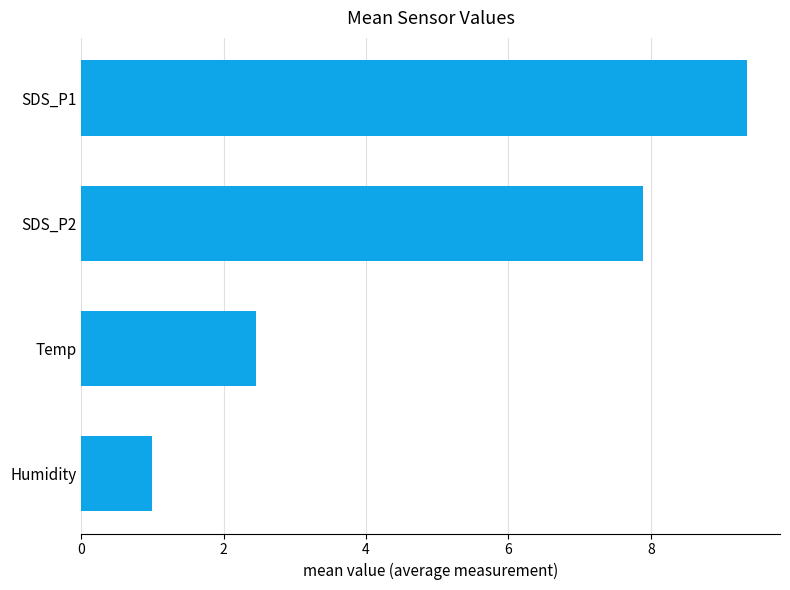

Reading top to bottom, list all the values displayed in this chart.

SDS_P1=9.3	SDS_P2=7.9	Temp=2.5	Humidity=1.0